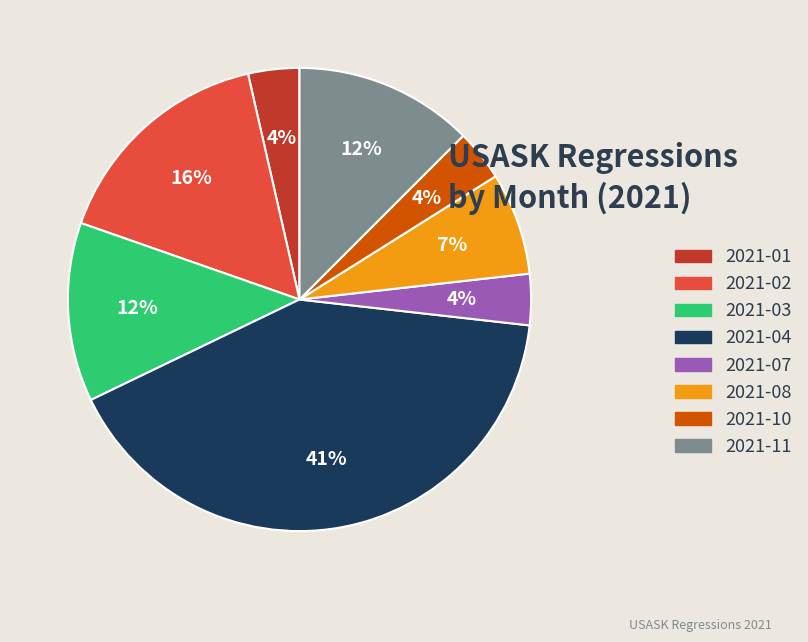

Is there a majority slice in this chart?

No